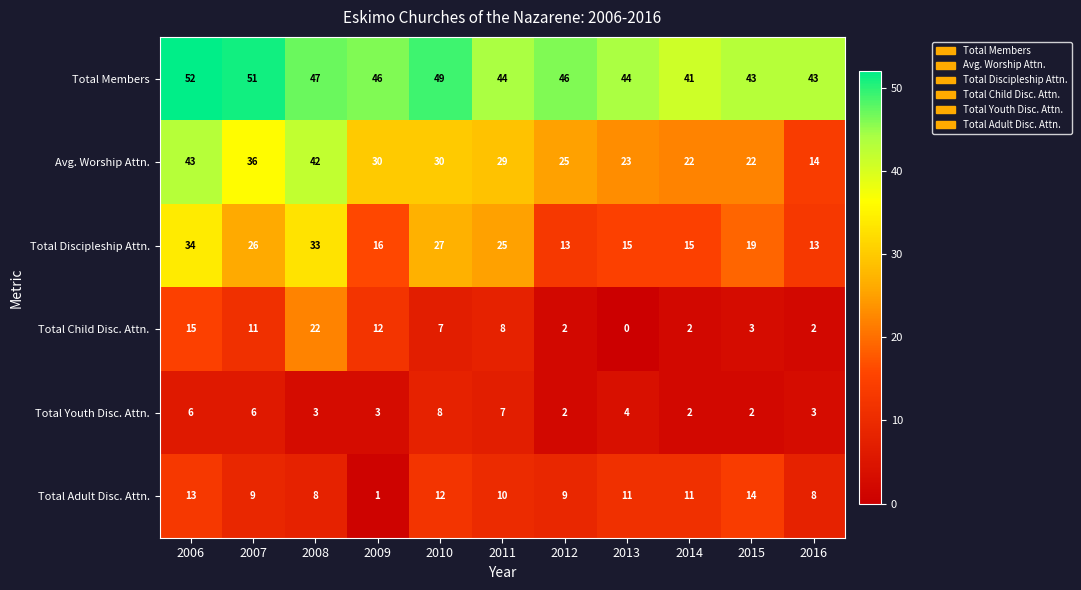

At which category is the sum across all series the highest?

2006